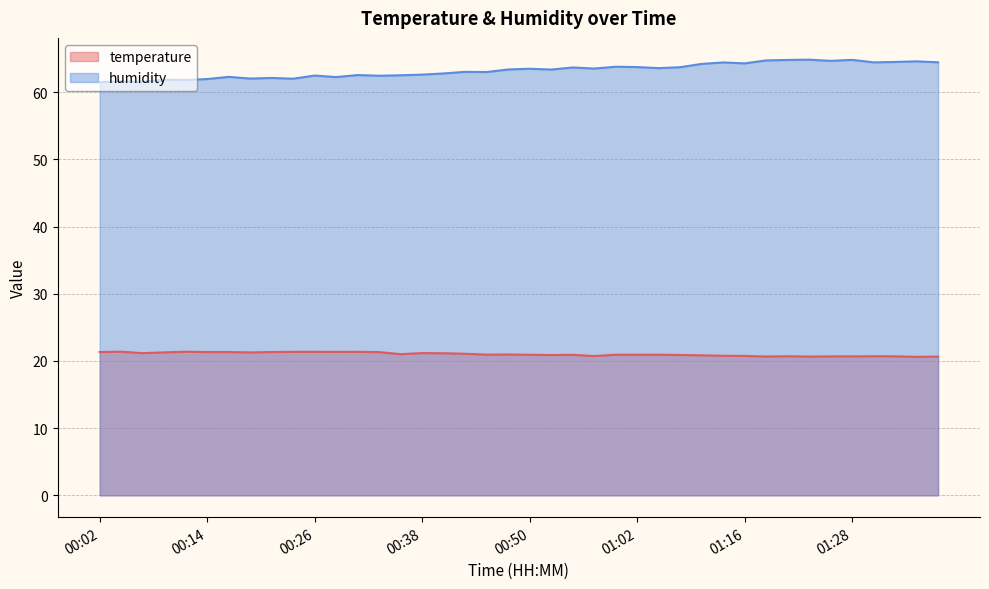

Reading left to right, what are all the values shown in this chart?

temperature: 21.3	21.4	21.2	21.3	21.4	21.3	21.3	21.3	21.3	21.4	21.4	21.4	21.4	21.3	21.0	21.2	21.1	21.1	20.9	21.0	20.9	20.9	20.9	20.7	20.9	20.9	20.9	20.9	20.8	20.8	20.8	20.7	20.7	20.6	20.7	20.7	20.7	20.7	20.6	20.6
humidity: 61.5	61.6	61.5	61.9	61.8	62.0	62.3	62.0	62.1	62.0	62.5	62.2	62.5	62.4	62.5	62.6	62.8	63.0	63.0	63.4	63.5	63.4	63.7	63.5	63.8	63.7	63.6	63.7	64.2	64.4	64.3	64.7	64.8	64.8	64.7	64.8	64.4	64.5	64.6	64.4